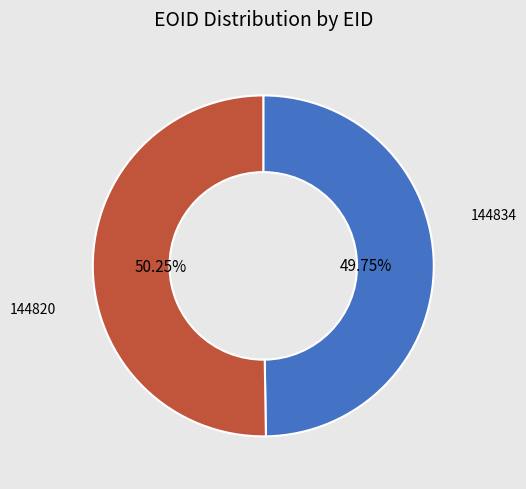

Is there any slice that represents more than half of the pie?

Yes